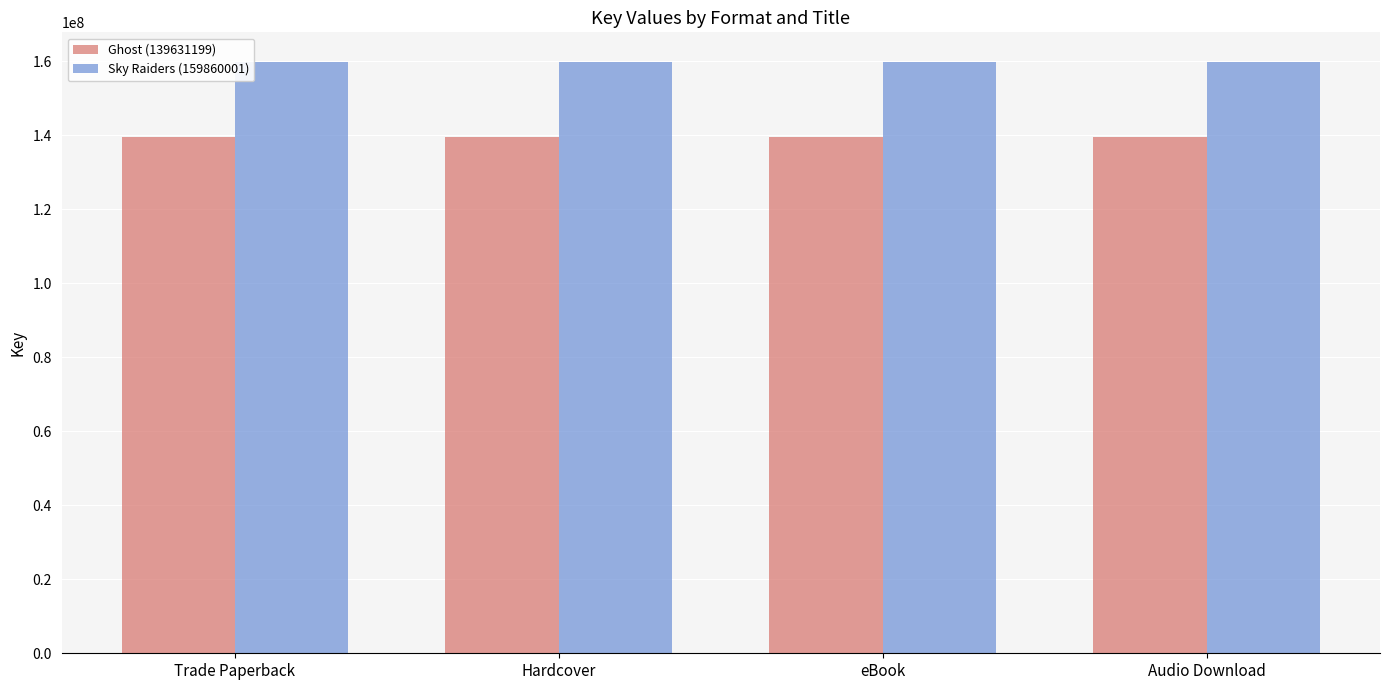

How many bars are there in total?

8